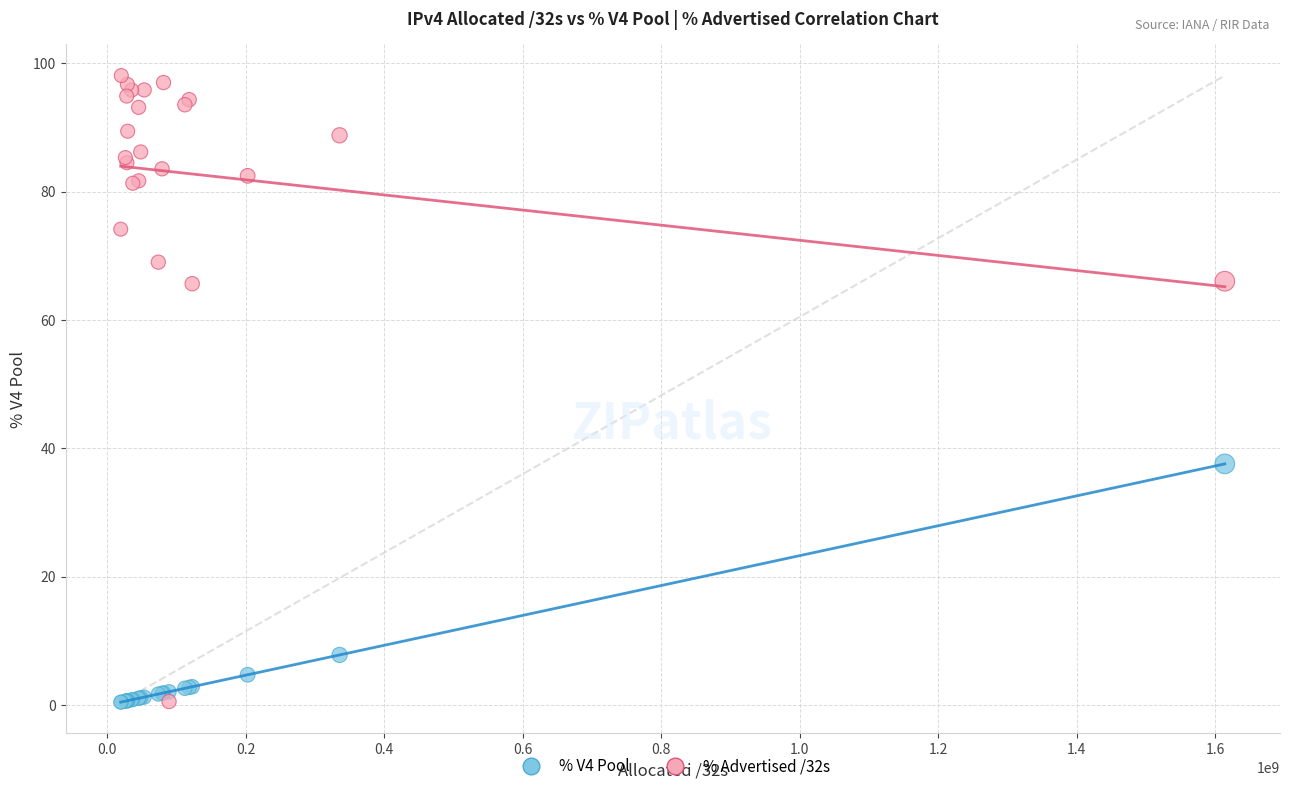

What is the X range (max minus min) for the scatter plot?

1594259016.0